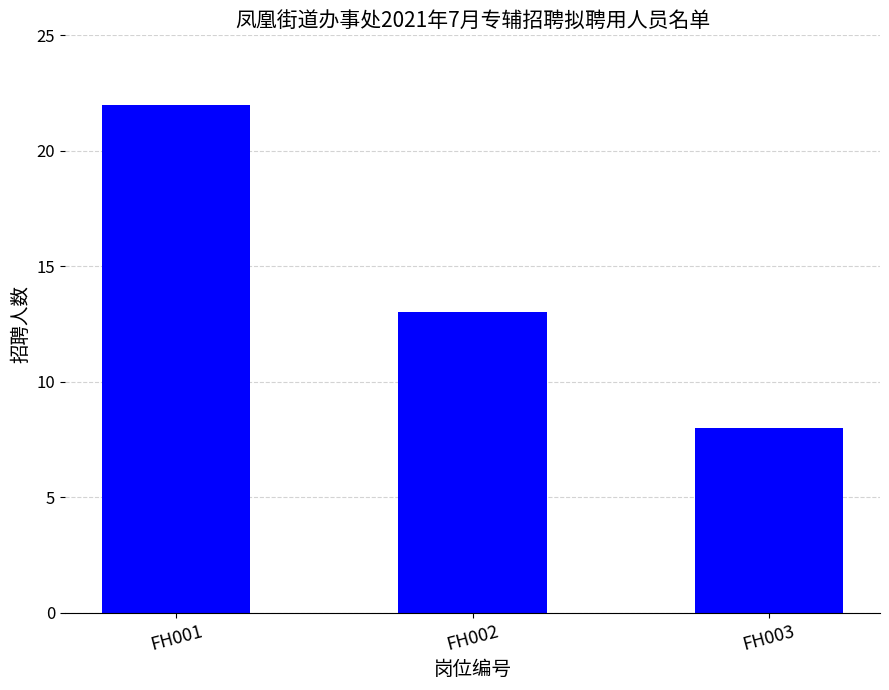

What is the value of the 3rd bar from the left?

8